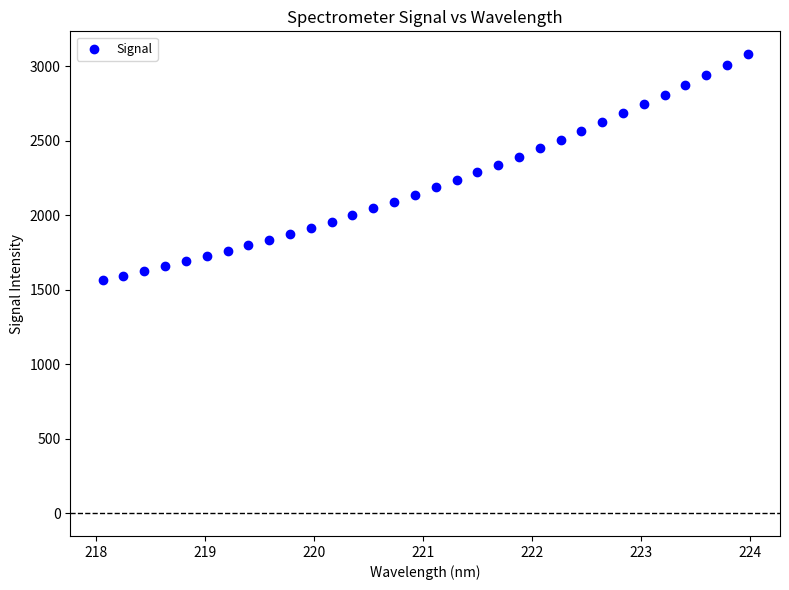

What is the range of X values (max minus min)?

5.9